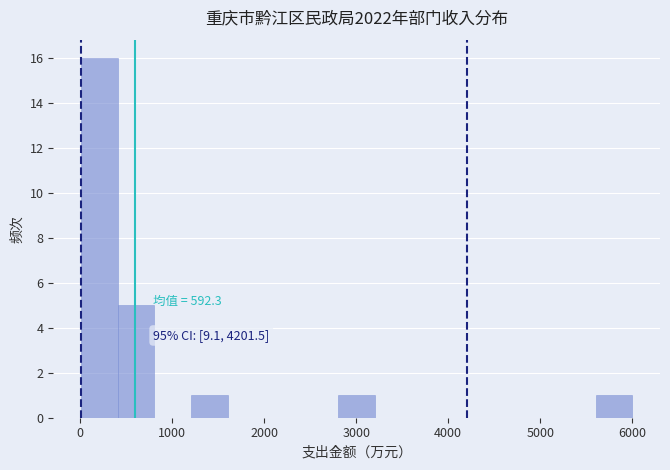

Around what value on the x-axis is the tallest bar? Give the approximate position of its centre, as read against the axis.

200